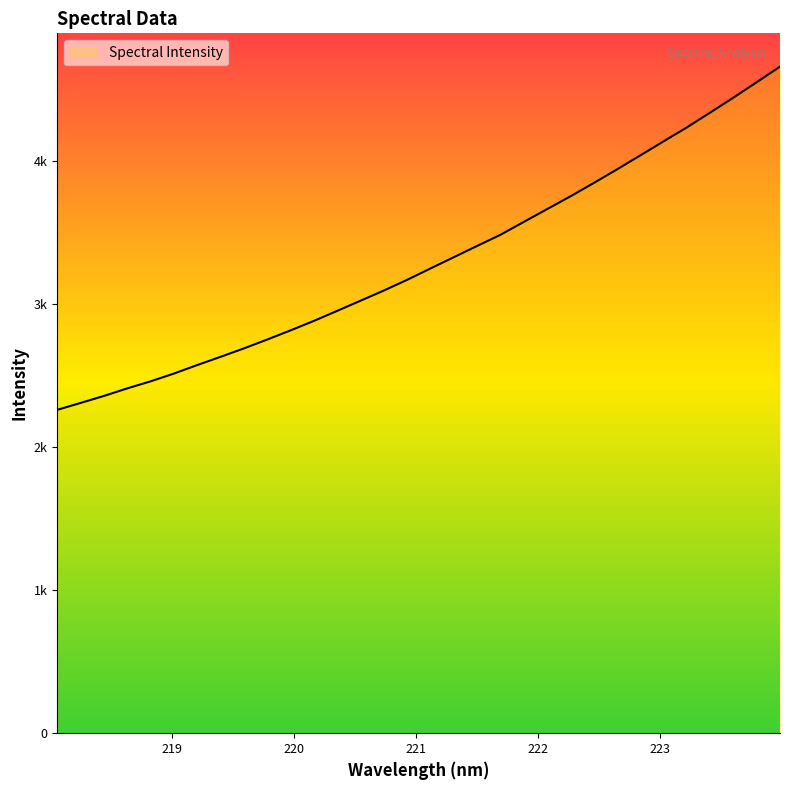

Rank the categories by value from lowest to highest.

218.0596, 218.2508, 218.442, 218.6332, 218.8244, 219.0156, 219.2067, 219.3979, 219.589, 219.7801, 219.9712, 220.1623, 220.3533, 220.5444, 220.7354, 220.9264, 221.1174, 221.3083, 221.4993, 221.6902, 221.8812, 222.0721, 222.263, 222.4538, 222.6447, 222.8355, 223.0264, 223.2172, 223.408, 223.5987, 223.7895, 223.9802